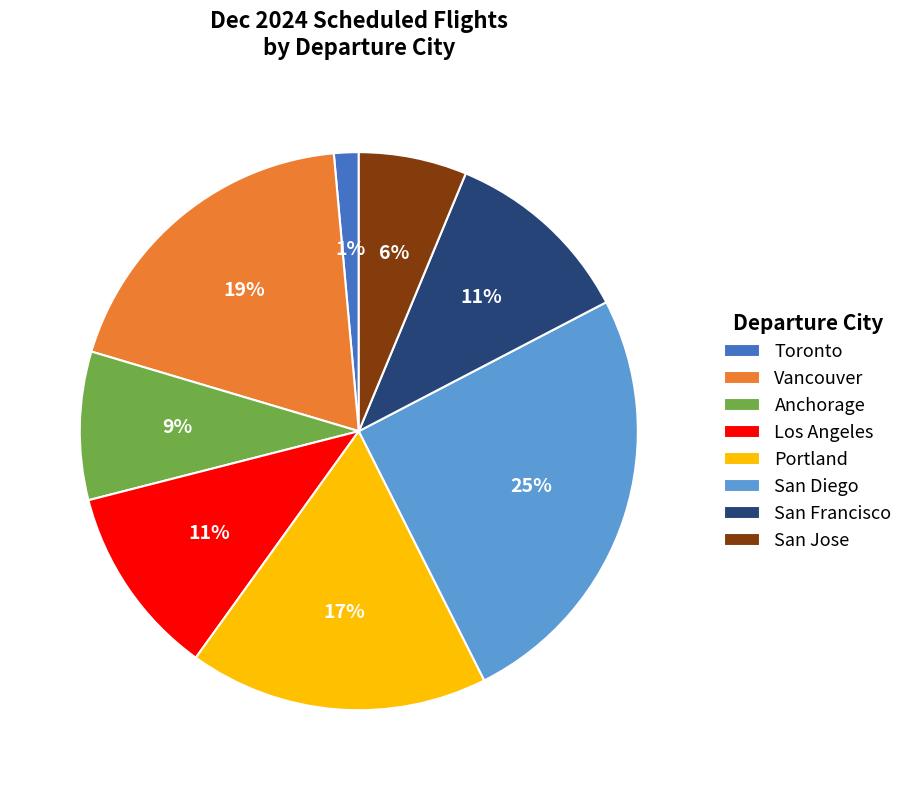

Is it true that Los Angeles is 11% of the pie?

True